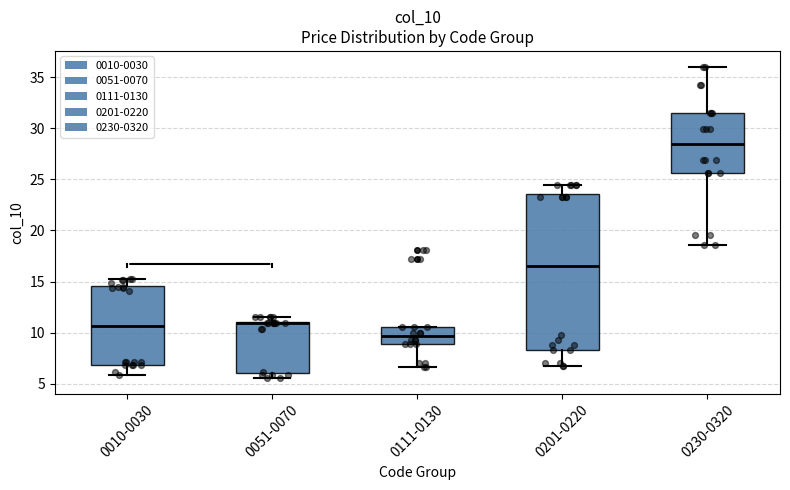

Reading left to right, read every box against the y-axis: the position of its median line, the range the box covers, and the ends of its whiskers. The values are not printed on the chart, so give them approximately, as read against the axis.

0010-0030: median 10.5, box 7.0 to 14.5, whiskers 6.0 to 15.0
0051-0070: median 11.0 (just below the box's upper edge), box 6.0 to 11.0, whiskers 5.5 to 11.5
0111-0130: median 9.5, box 9.0 to 10.5, whiskers 6.5 to 10.5
0201-0220: median 16.5, box 8.5 to 23.5, whiskers 6.5 to 24.5
0230-0320: median 28.5, box 25.5 to 31.5, whiskers 18.5 to 36.0